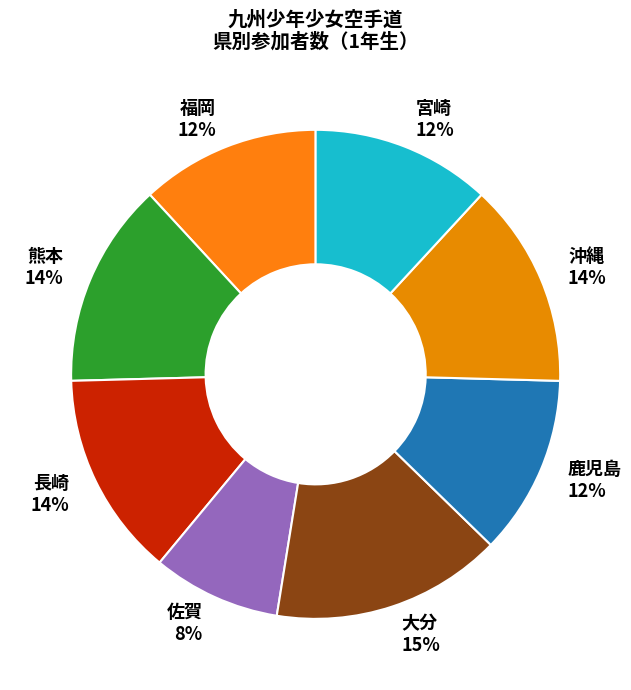

Between 鹿児島 and 長崎, which is larger?

長崎